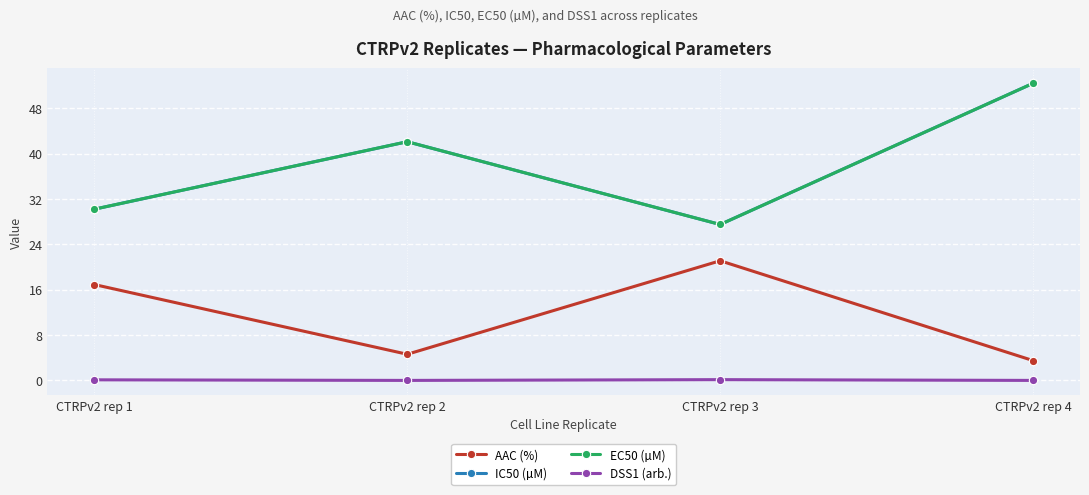

How many interior local valleys does the AAC (%) series have?

1